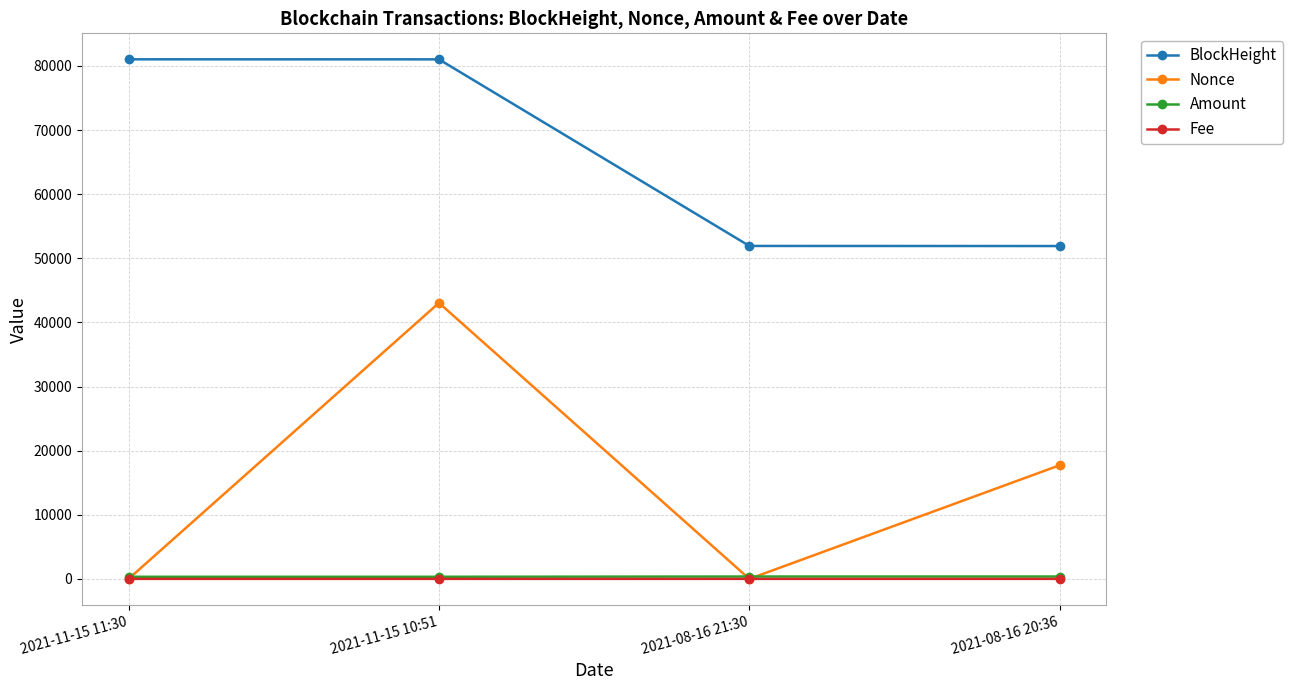

What is the sum of all BlockHeight values?

265929.0